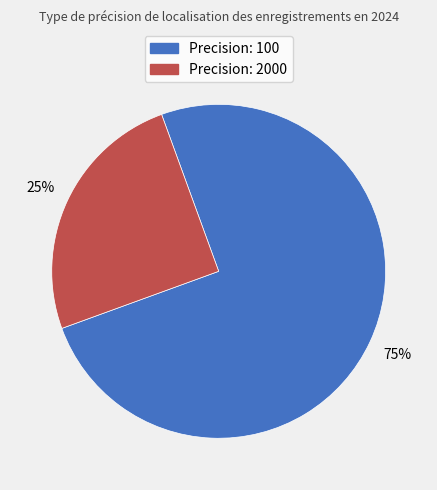

Is there a majority slice in this chart?

Yes